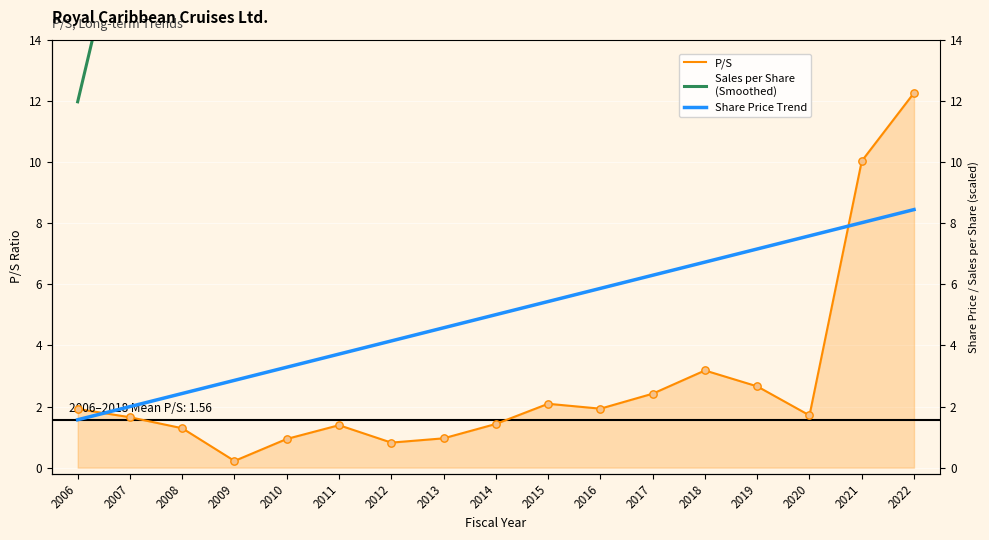

Which series has the largest Y range (max minus min)?

Sales per Share
(Smoothed)